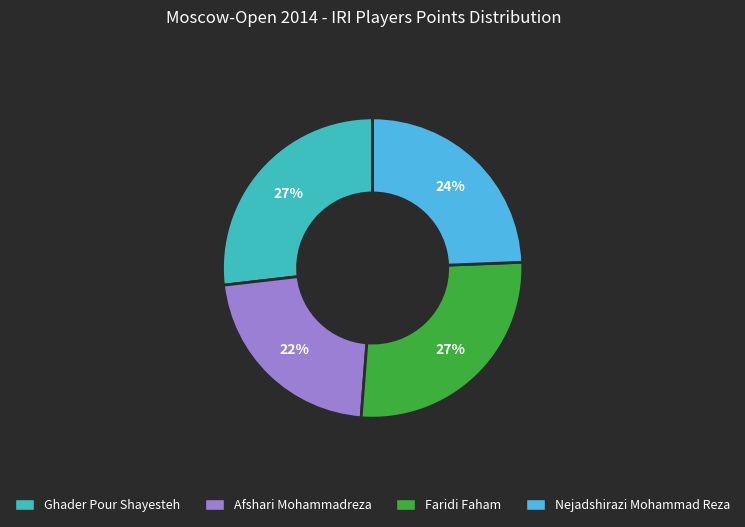

The Afshari Mohammadreza slice represents 22% of the pie. True or false?

True